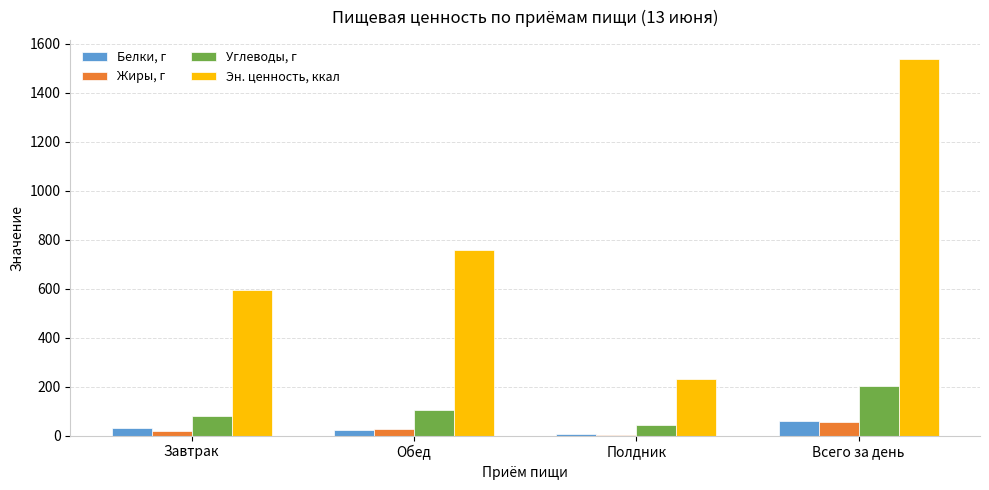

True or false: Эн. ценность, ккал has a value of 516.5 at Обед.

False